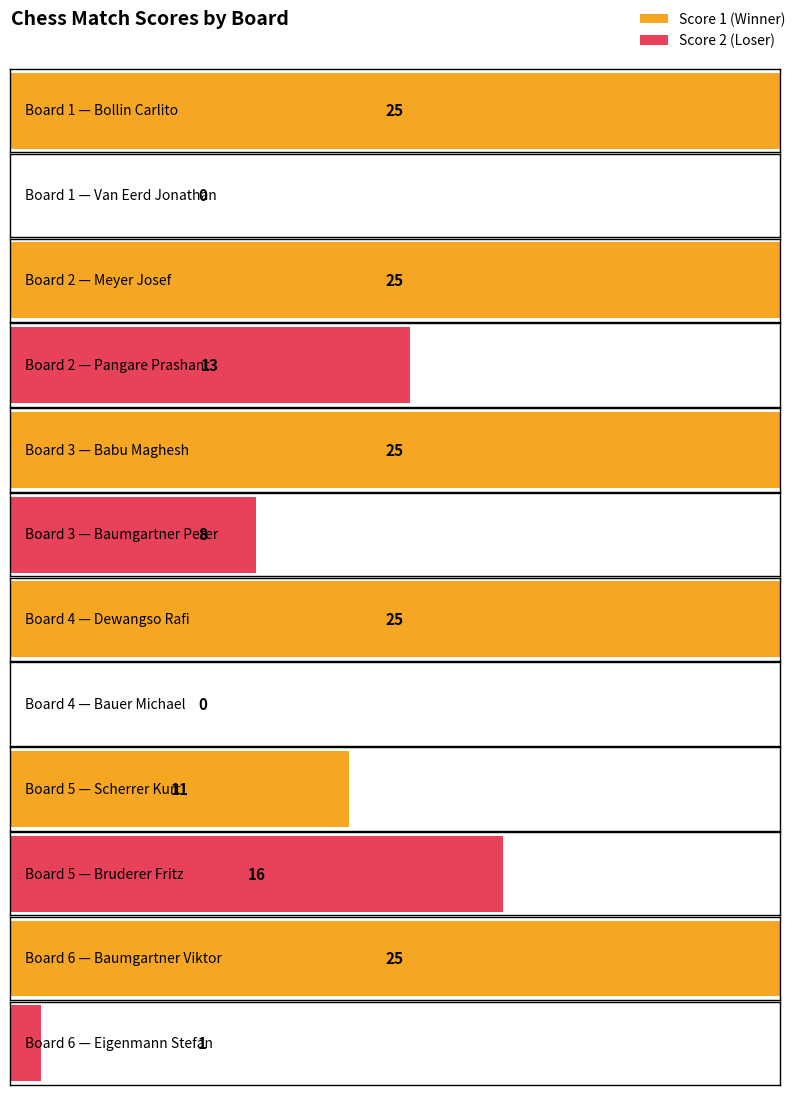

How many bars are there in each group?

2